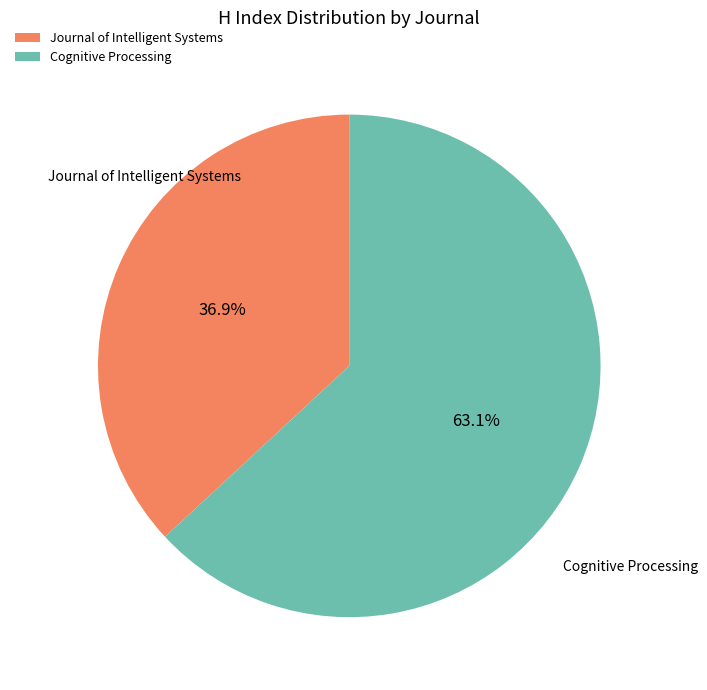

To the nearest percent, what is the difference between the largest and smallest slice percentages?

26%